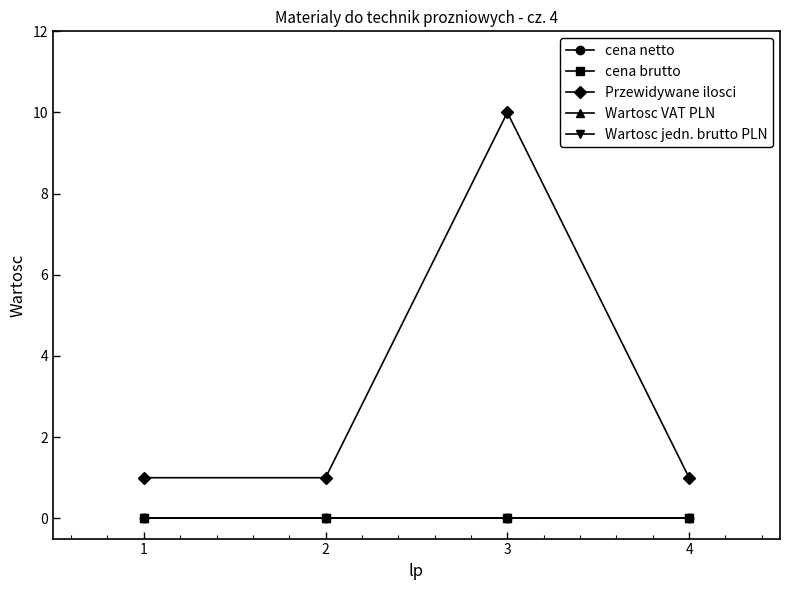

Is it true that Przewidywane ilosci equals 2 at 4?

False